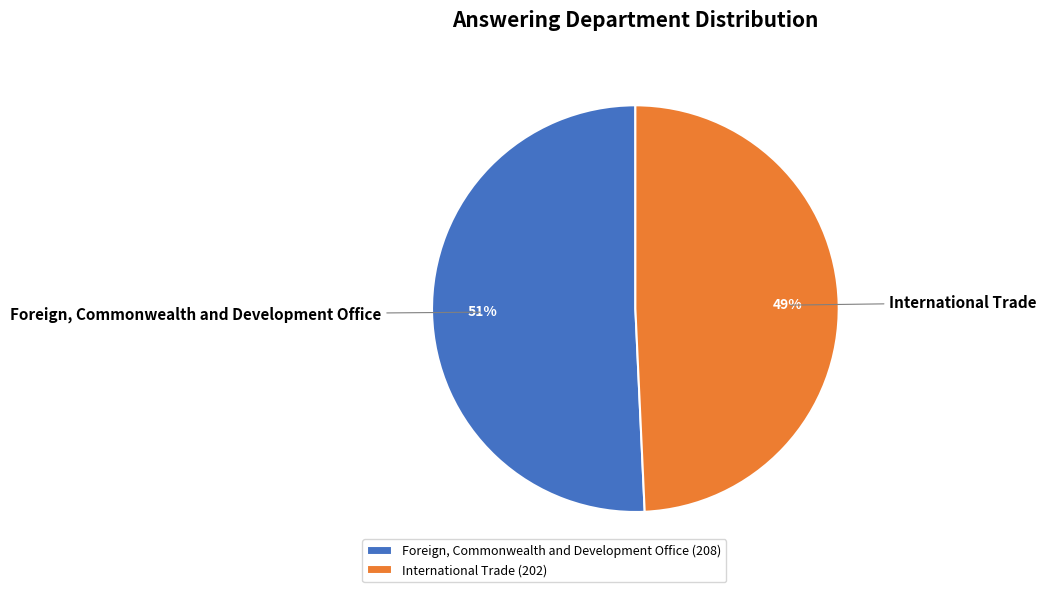

To the nearest percent, what is the average slice percentage?

50%